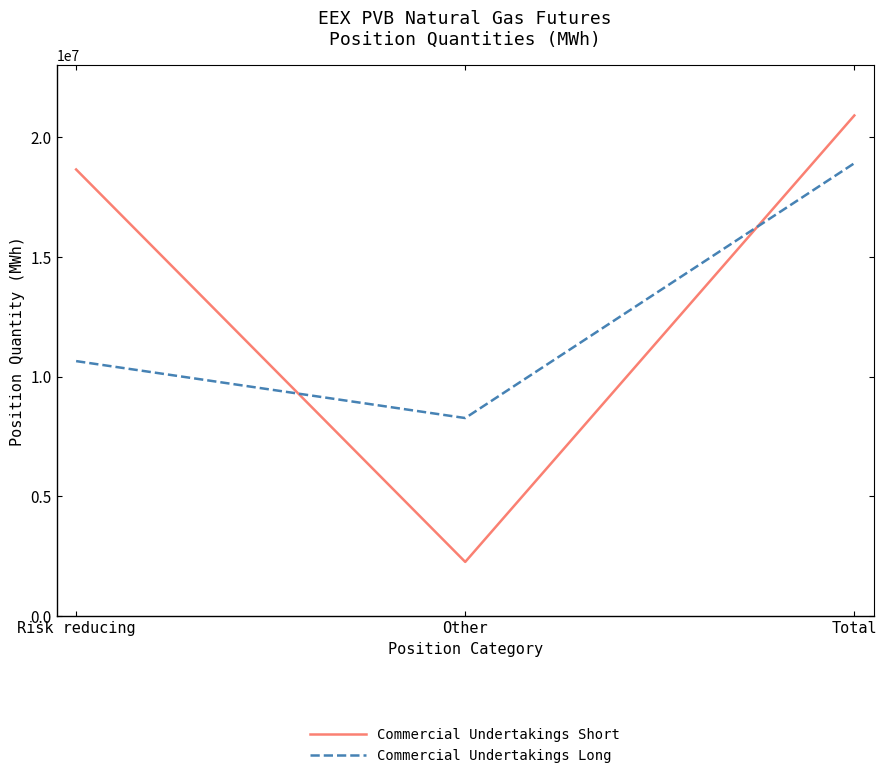

Reading left to right, transcribe all the data shown in this chart.

Commercial Undertakings Short: 18663650	2257260	20920910
Commercial Undertakings Long: 10651980	8271770	18923750